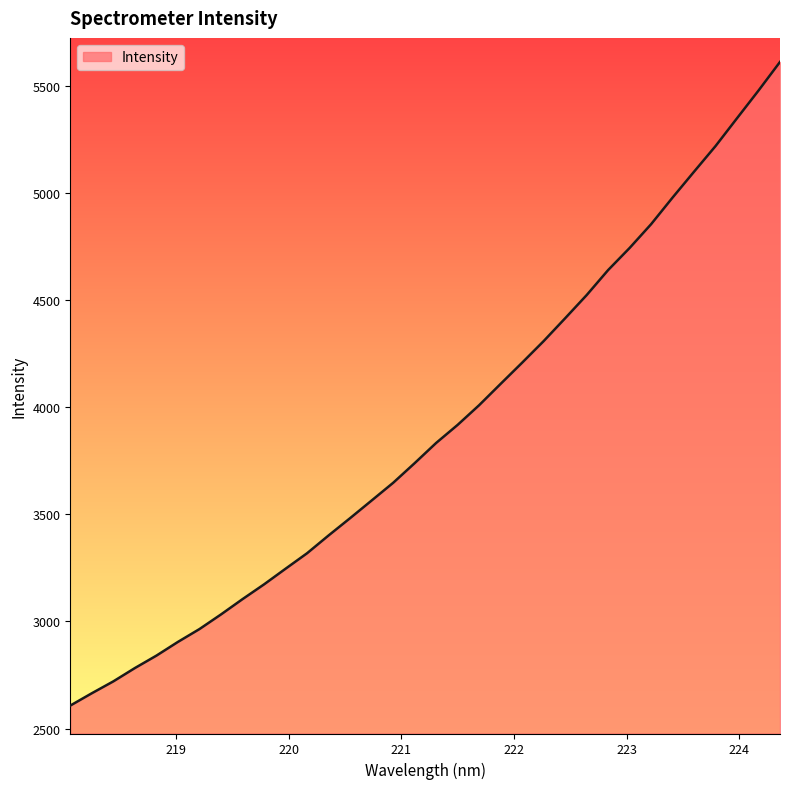

True or false: the data has more than 0 interior local peaks.

False